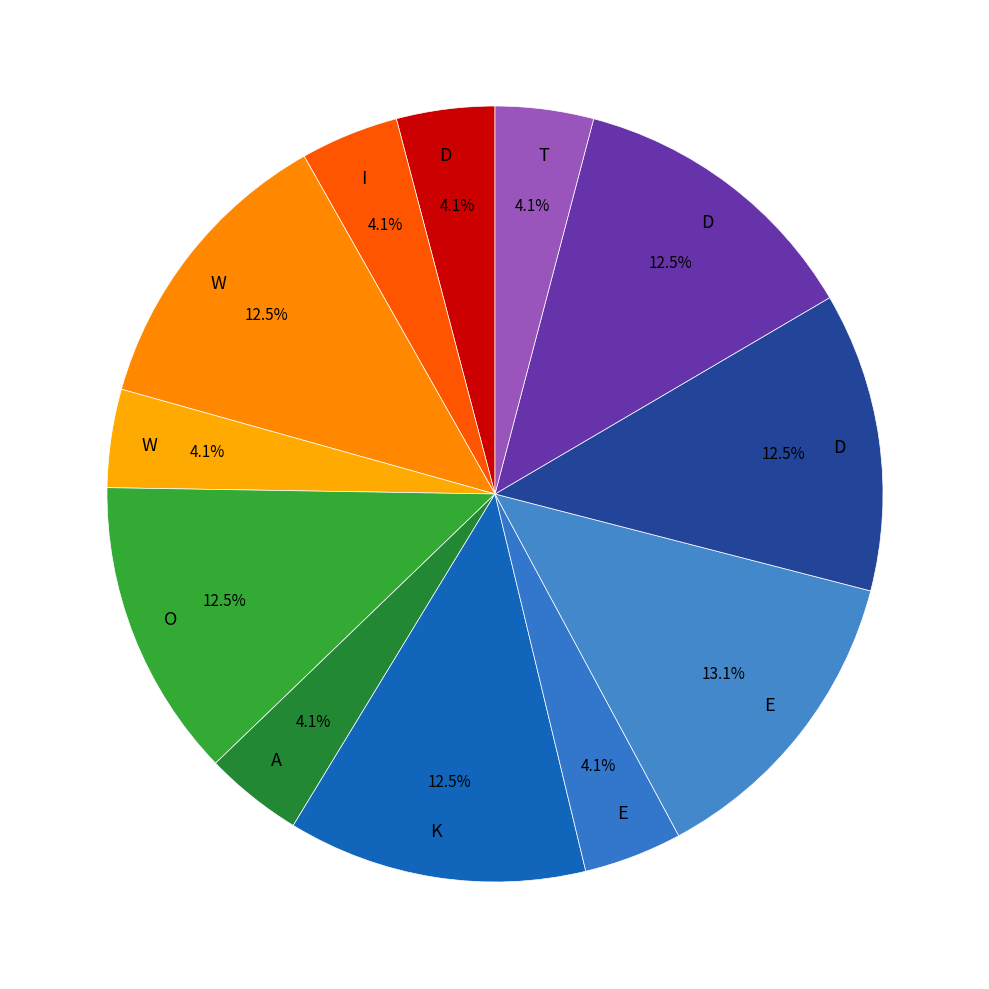

How many slices are in this pie chart?

12